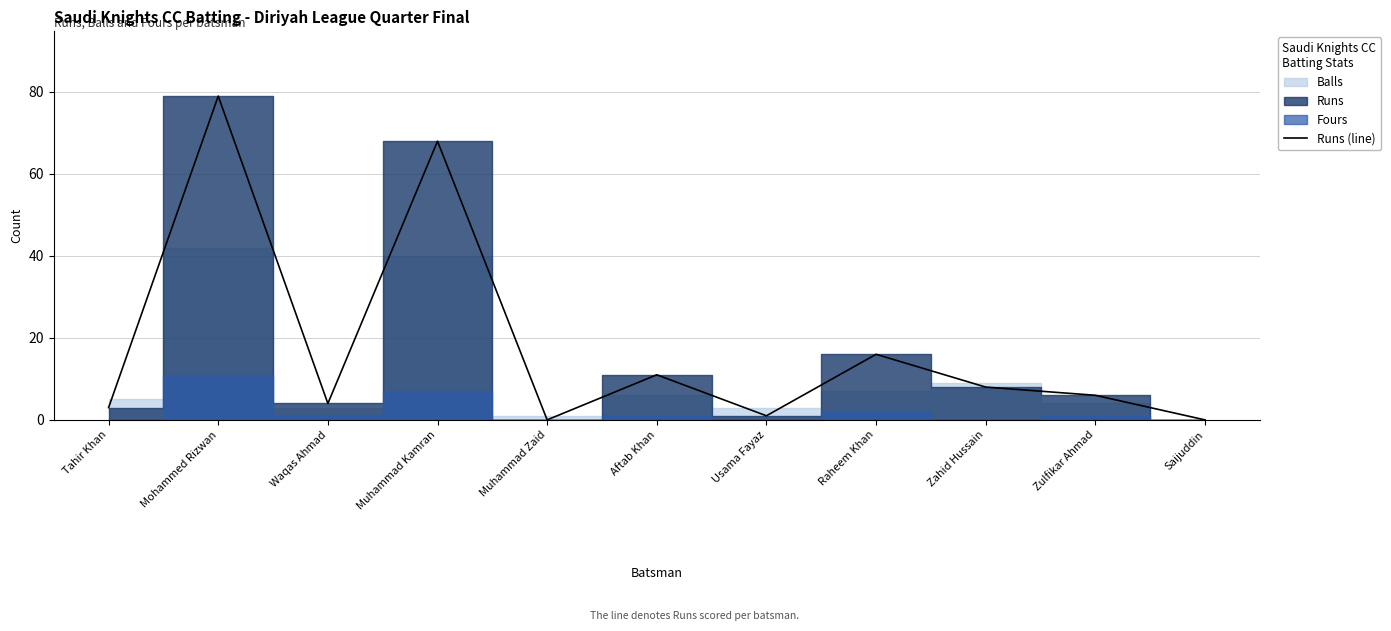

What is the ratio of the value at Raheem Khan to the value at Zulfikar Ahmad?

2.7